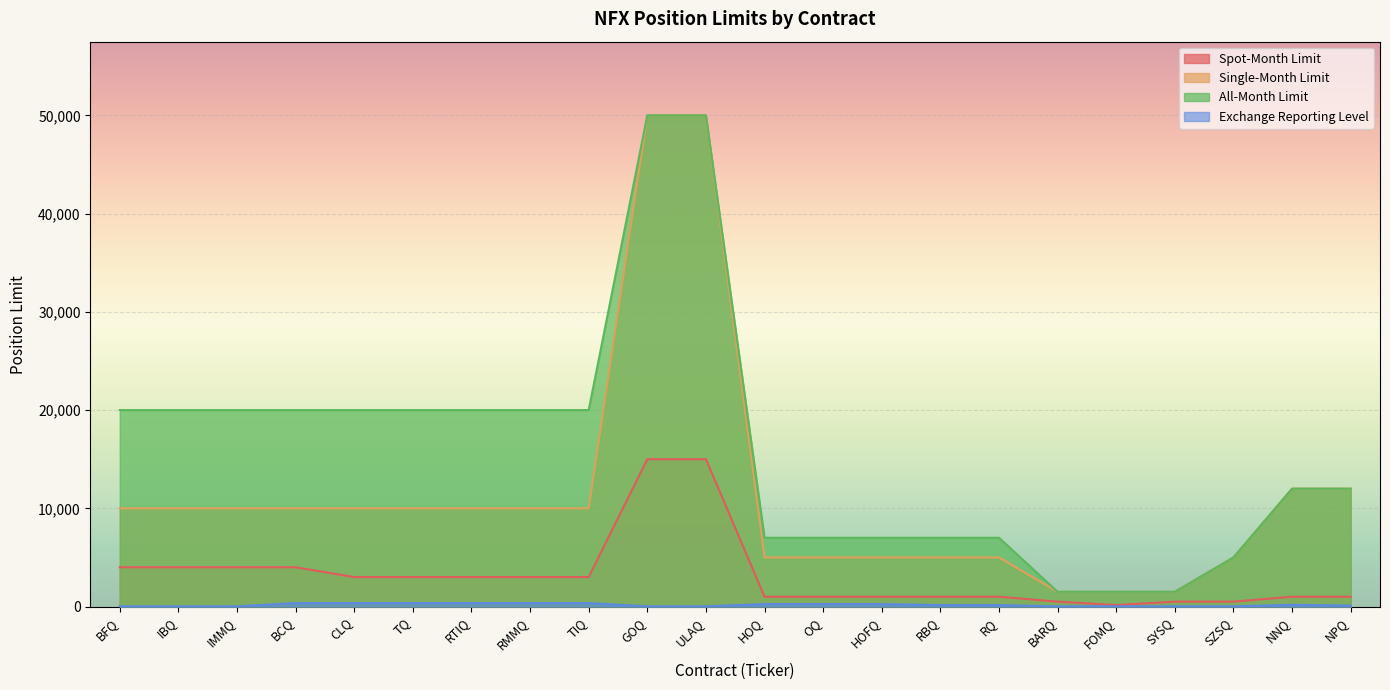

List the series in order of their peak value, highest first.

Single-Month Limit, All-Month Limit, Spot-Month Limit, Exchange Reporting Level